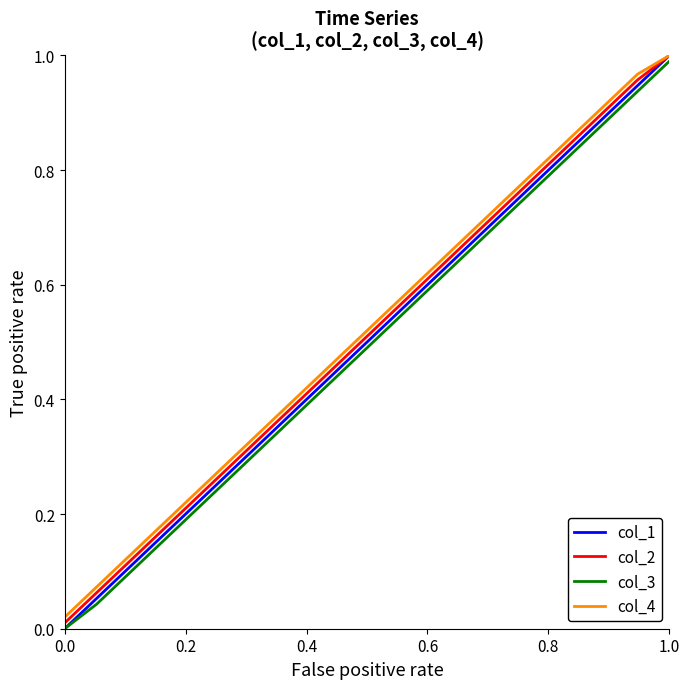

True or false: col_2 and col_3 intersect in this chart.

False